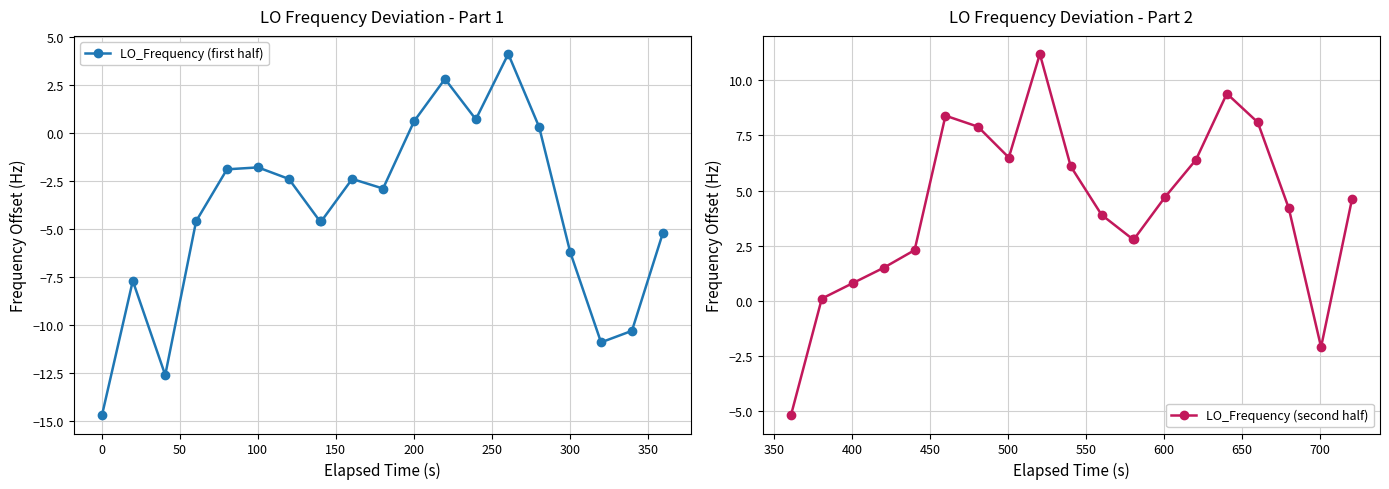

In LO_Frequency (first half), how many points are higher than both neighbors (excluding endpoints)?

5